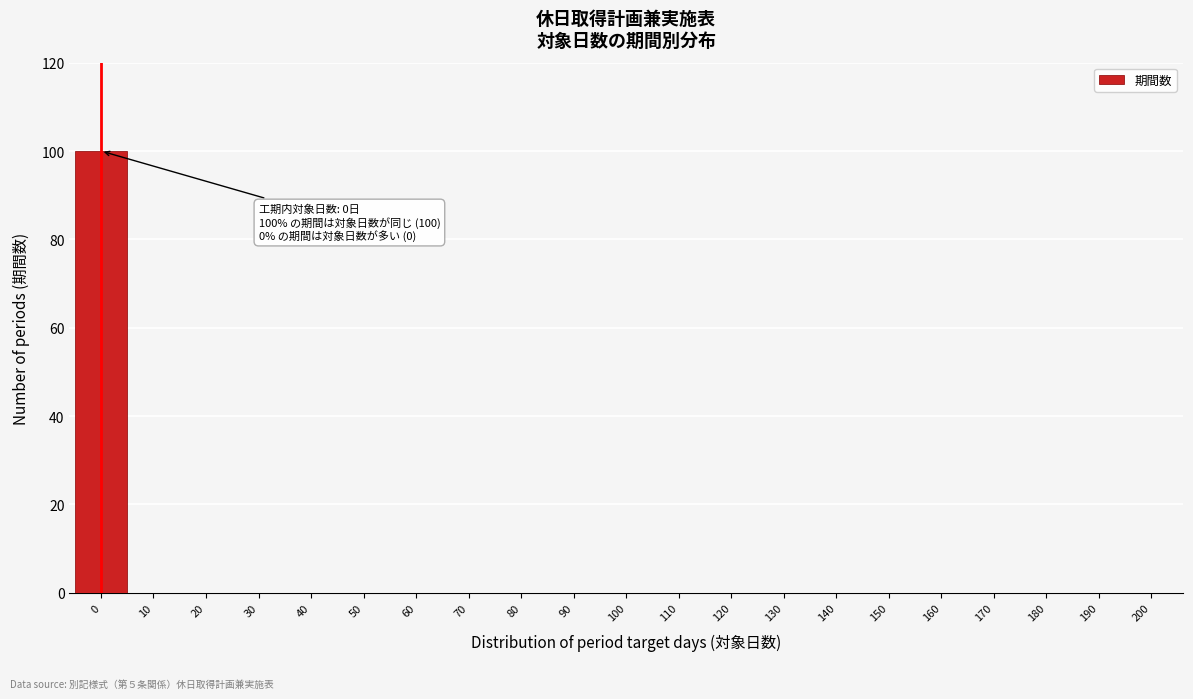

Reading left to right, list all the values displayed in this chart.

0=100	10=0	20=0	30=0	40=0	50=0	60=0	70=0	80=0	90=0	100=0	110=0	120=0	130=0	140=0	150=0	160=0	170=0	180=0	190=0	200=0